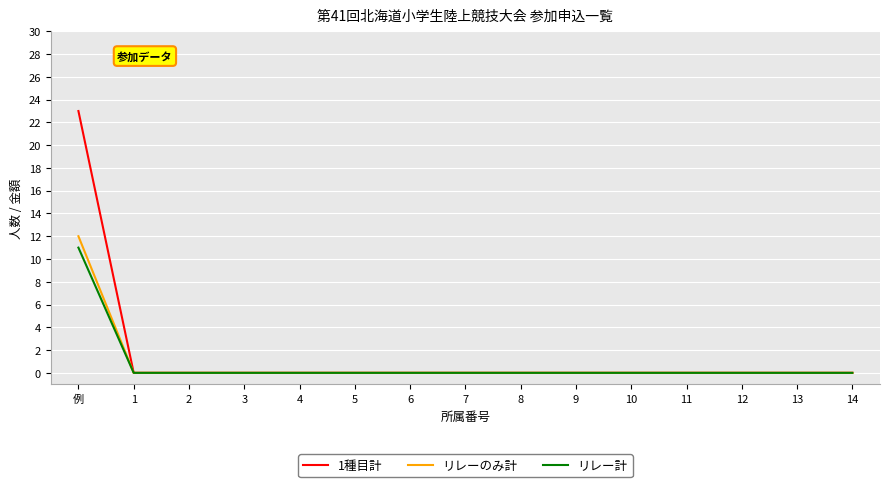

How many lines are shown in the chart?

3